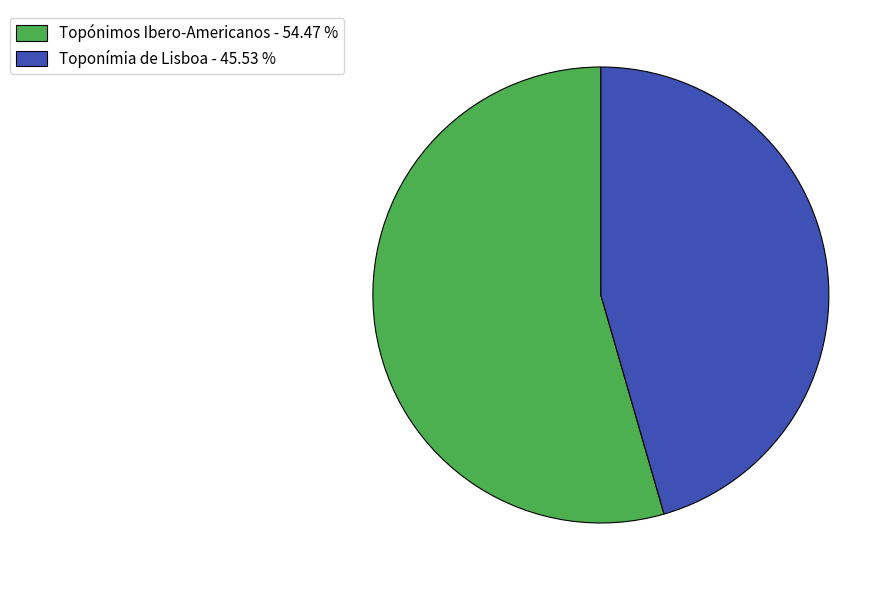

Does Toponímia de Lisboa - 45.53 % represent more than half of the total?

No